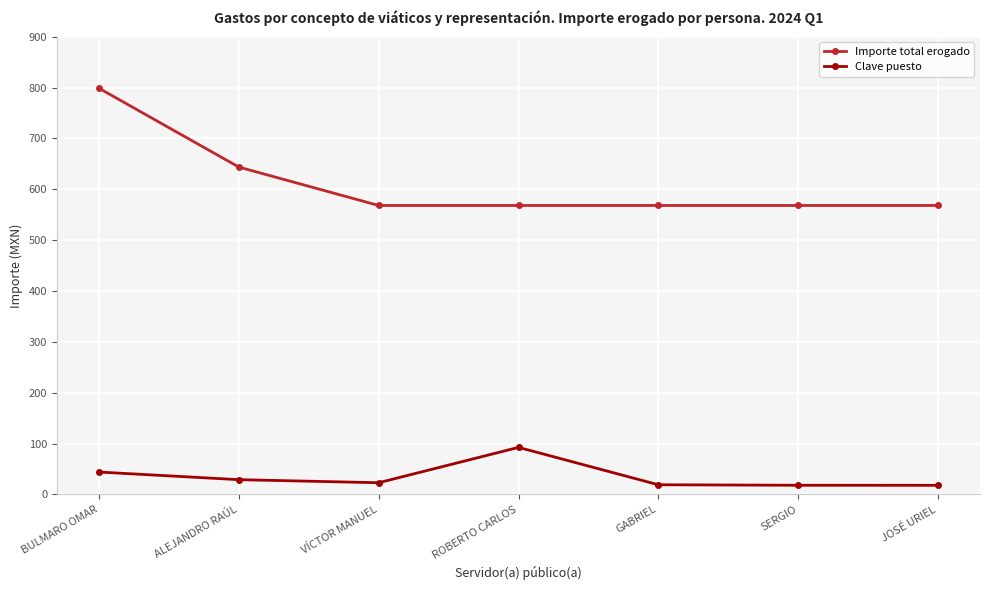

Does the chart have visible grid lines?

Yes